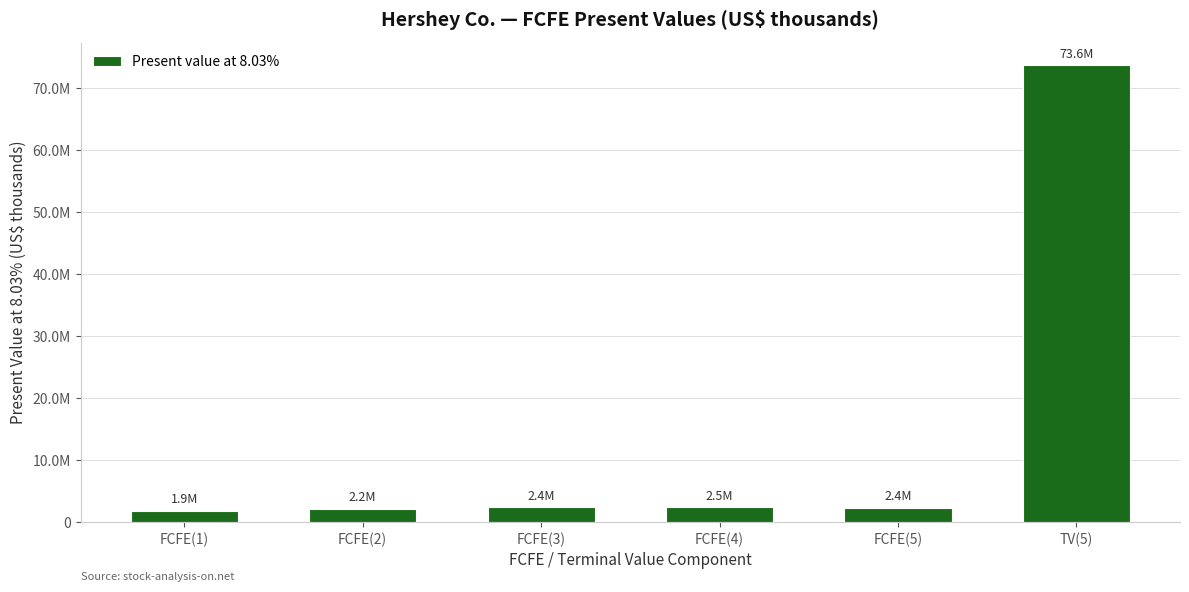

Reading right to left, transcribe all the data shown in this chart.

73630779	2402140	2480507	2405360	2198530	1900343